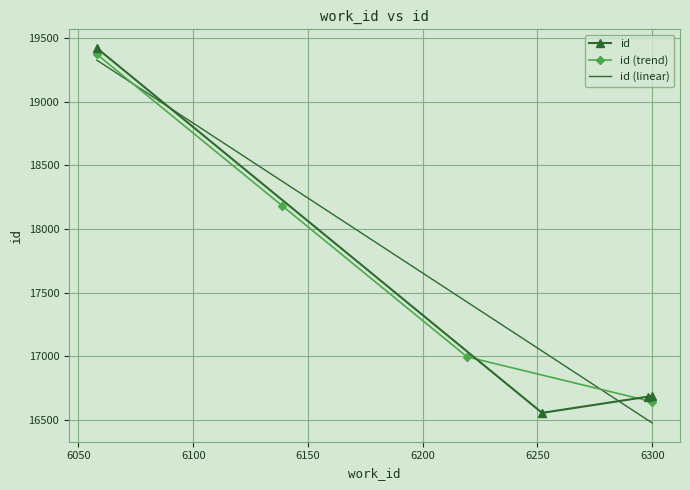

True or false: id and id (linear) cross at least once.

True